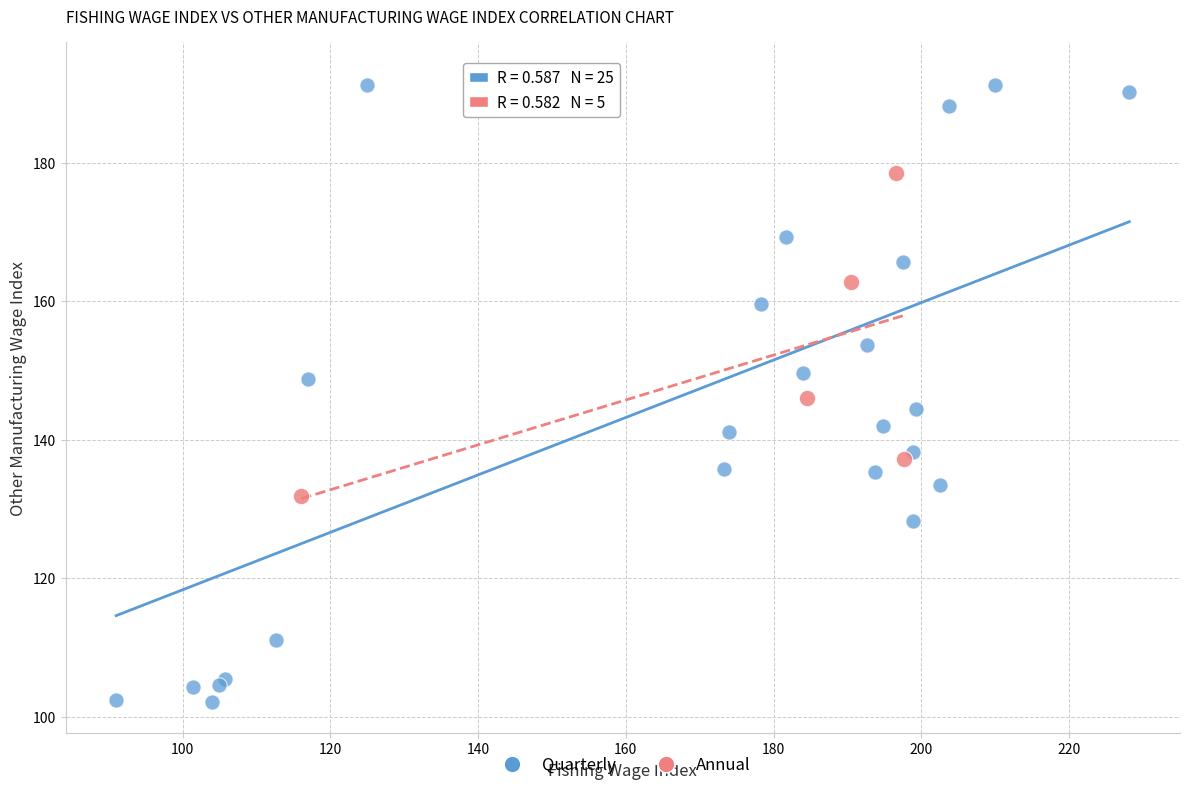

Which series contains the highest Y value?

Quarterly